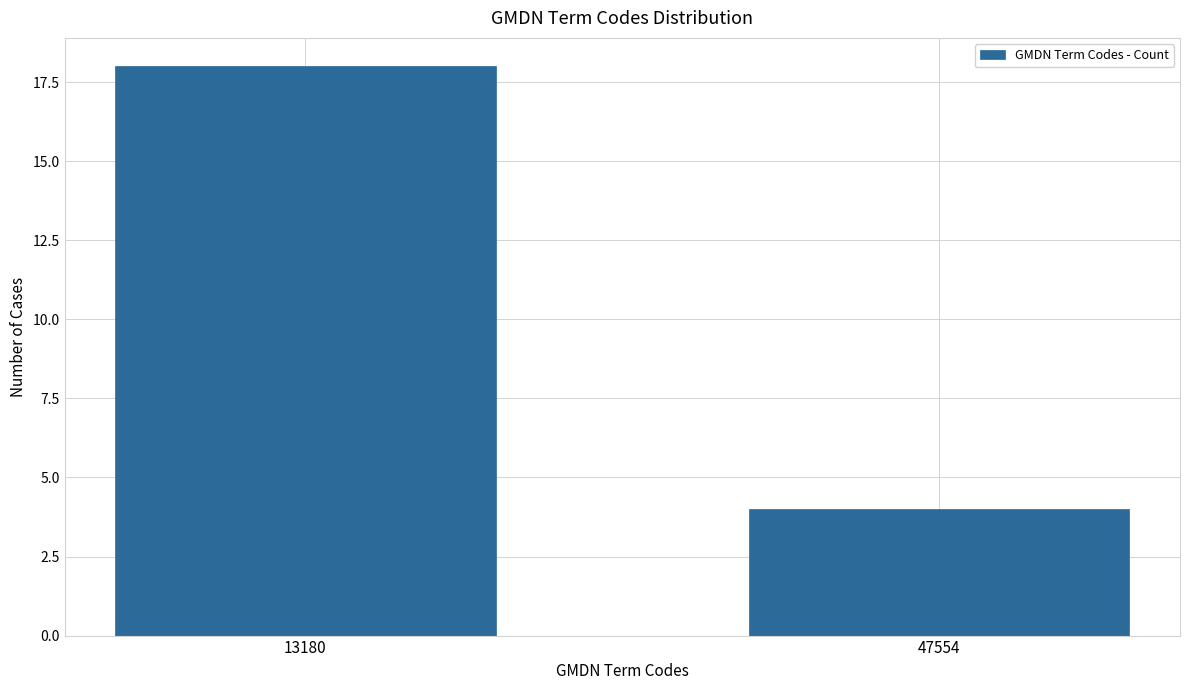

Reading left to right, list all the values displayed in this chart.

18	4